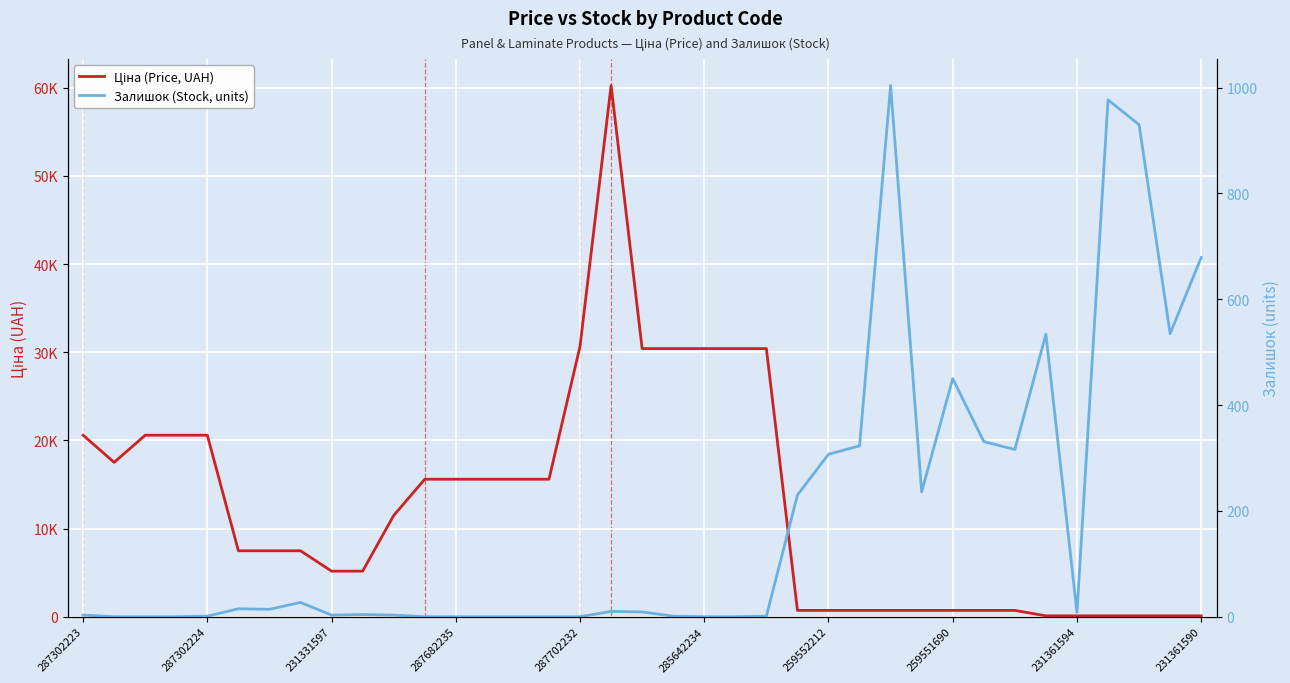

Reading left to right, list all the values displayed in this chart.

Ціна (Price, UAH): 20585.3	17504.5	20585.3	20585.3	20585.3	7474.4	7474.4	7474.4	5164.9	5164.9	11477.6	15590.4	15590.4	15590.4	15590.4	15590.4	30672.7	60244.2	30409.0	30409.0	30409.0	30409.0	30409.0	715.3	715.3	715.3	715.3	715.3	715.3	715.3	715.3	97.2	97.2	97.2	97.2	97.2	97.2
Залишок (Stock, units): 3.0	0.0	0.0	0.0	1.0	15.0	14.0	27.0	3.0	4.0	3.0	0.0	0.0	0.0	0.0	0.0	0.0	10.0	9.0	1.0	0.0	0.0	1.0	230.0	307.0	323.0	1004.0	236.0	450.0	331.0	316.0	534.0	8.0	977.0	930.0	535.0	679.0